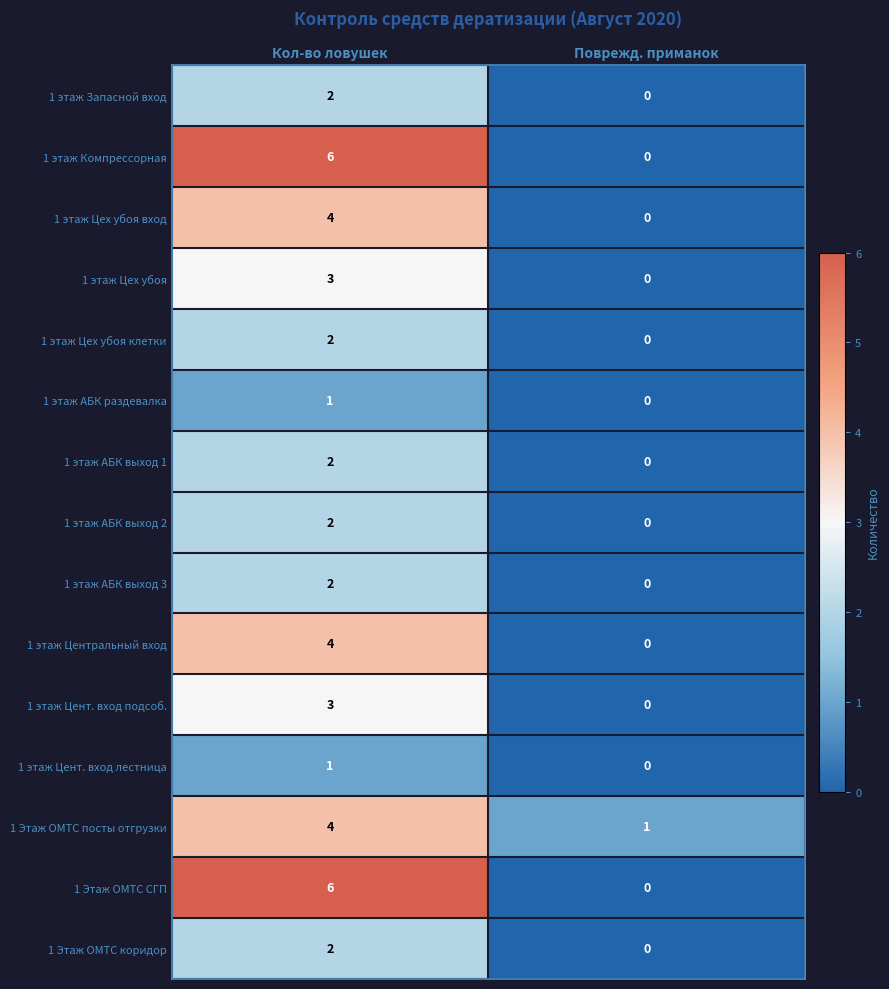

How many data points does each series have?

2